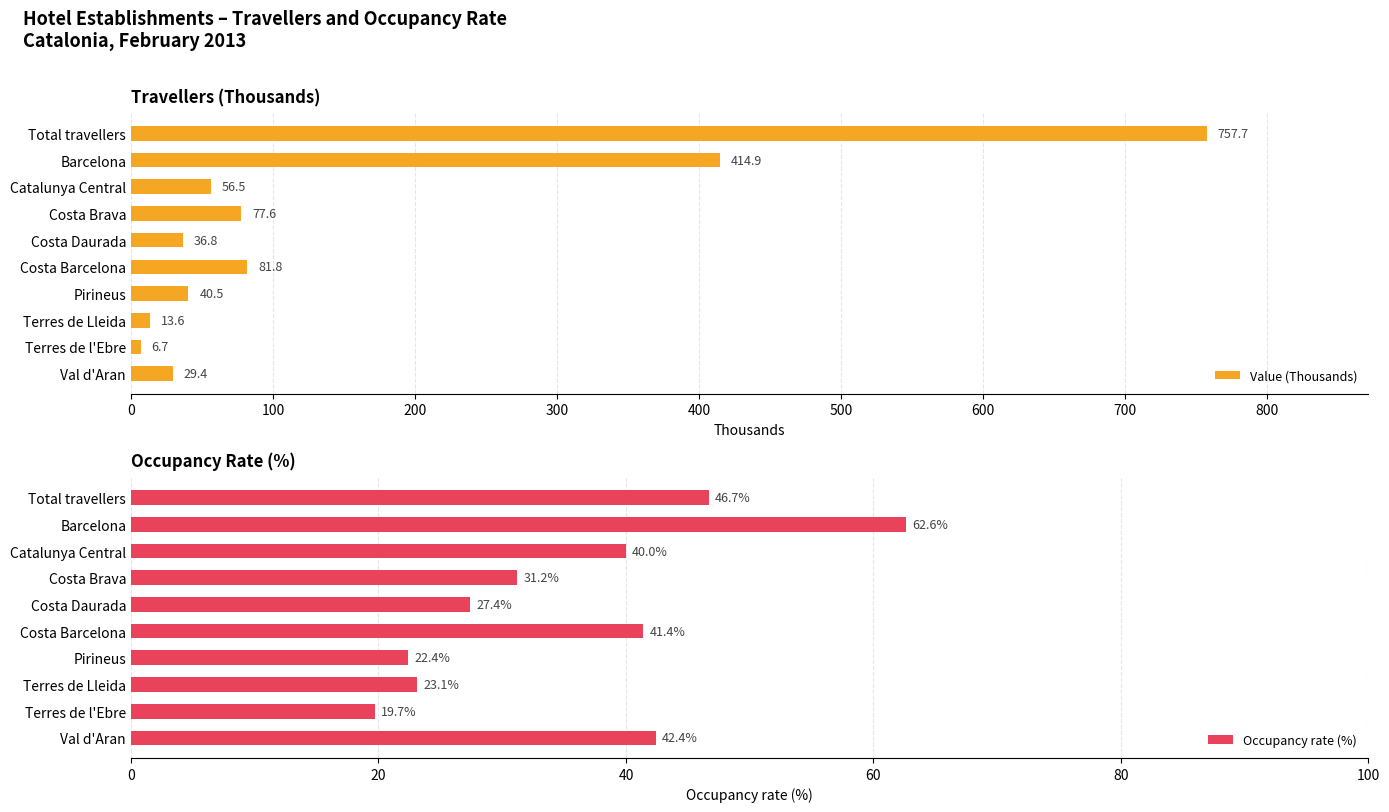

At how many categories does at least one series exceed 356?

2